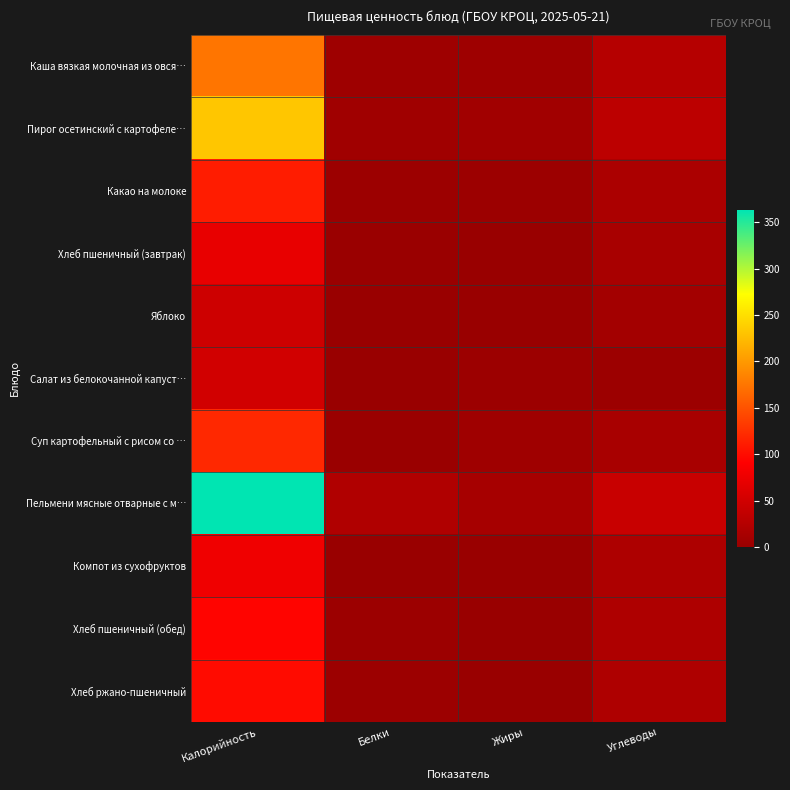

Between Белки and Жиры, which is larger?

Жиры